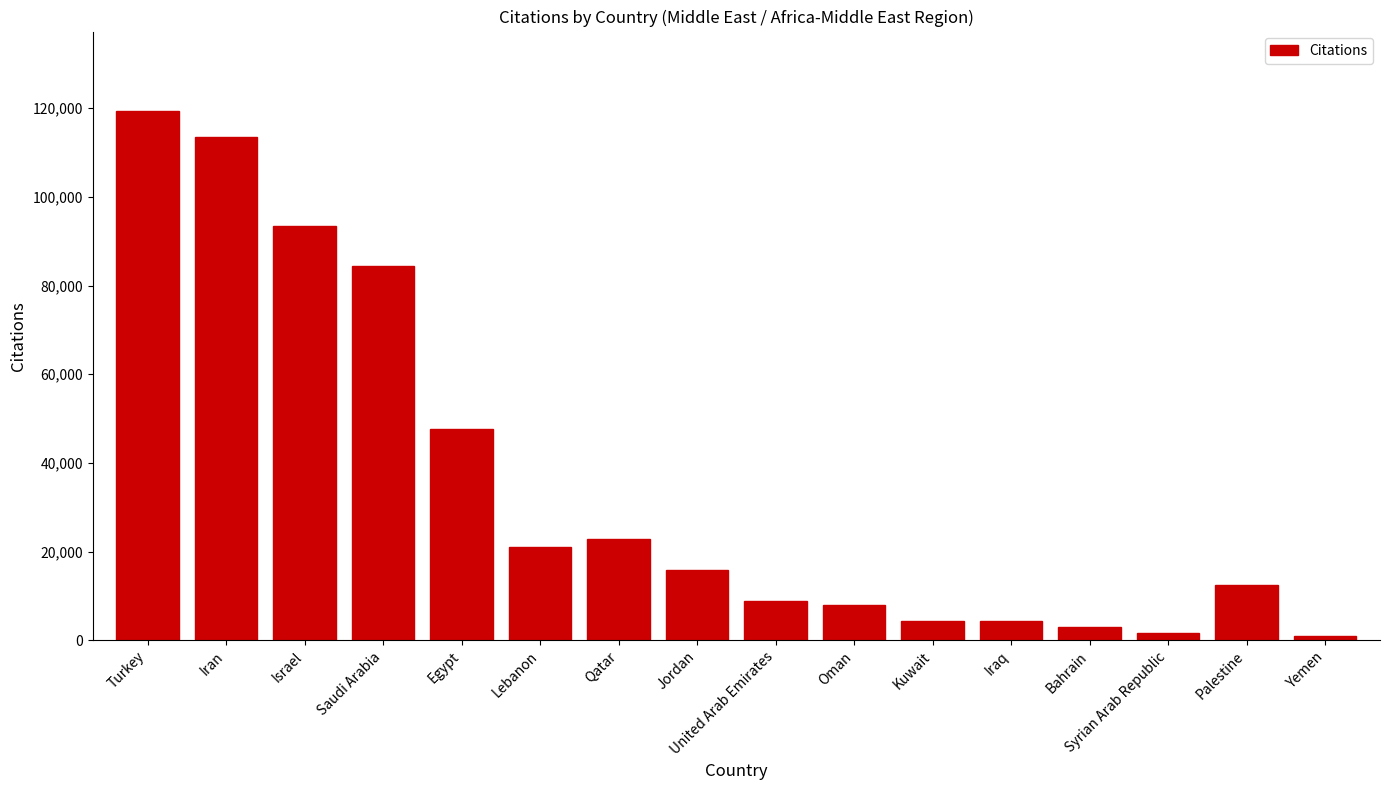

At which label is the value closest to 60141?

Egypt